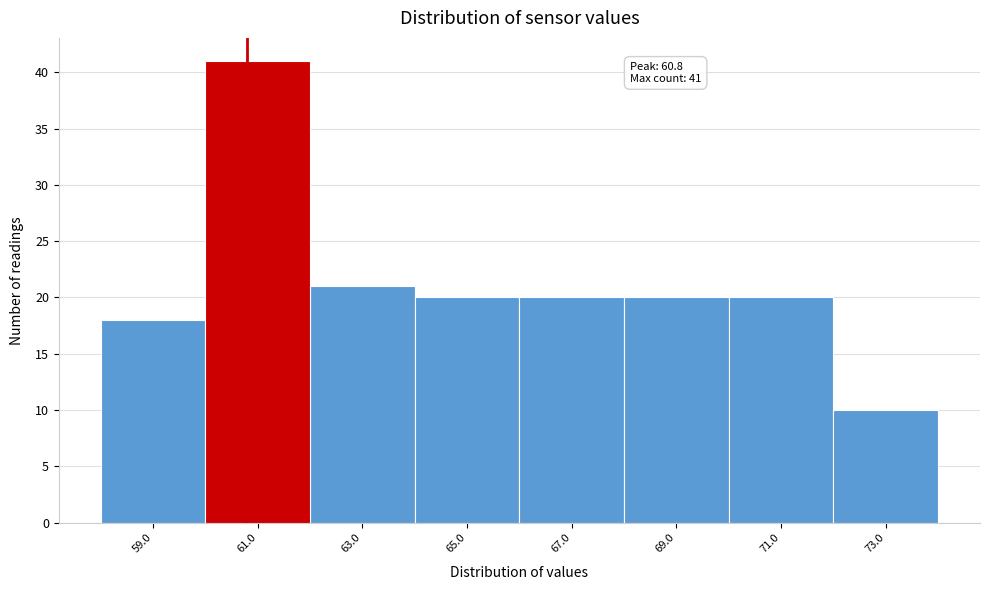

Over which range of the x-axis is the bar tallest?

60 to 62